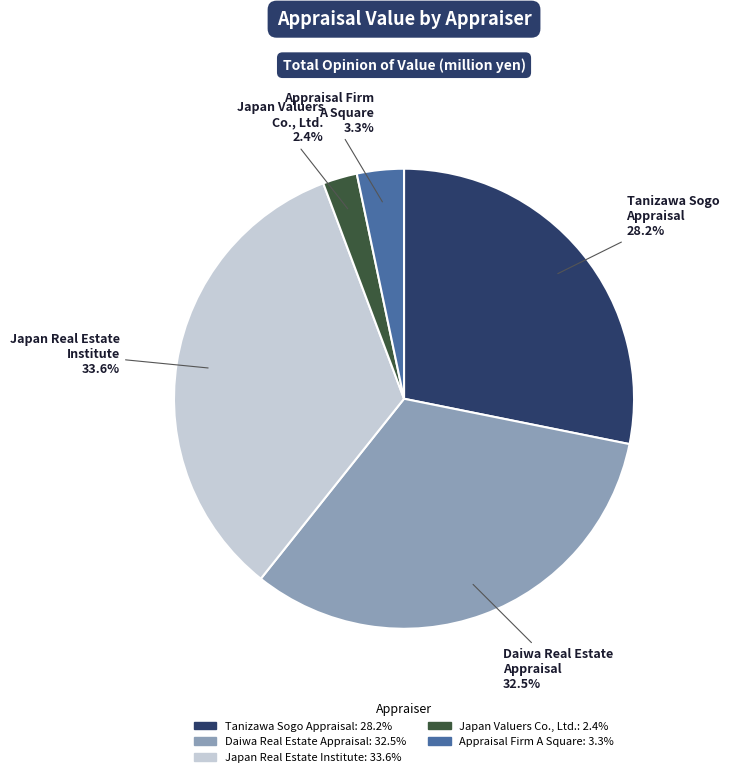

Does any single category account for the majority?

No